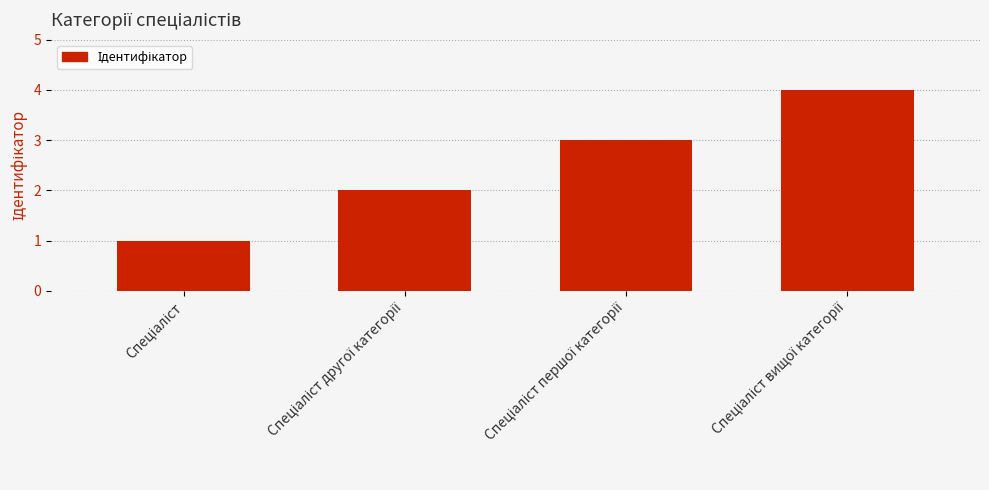

What is the maximum value shown in the chart?

4